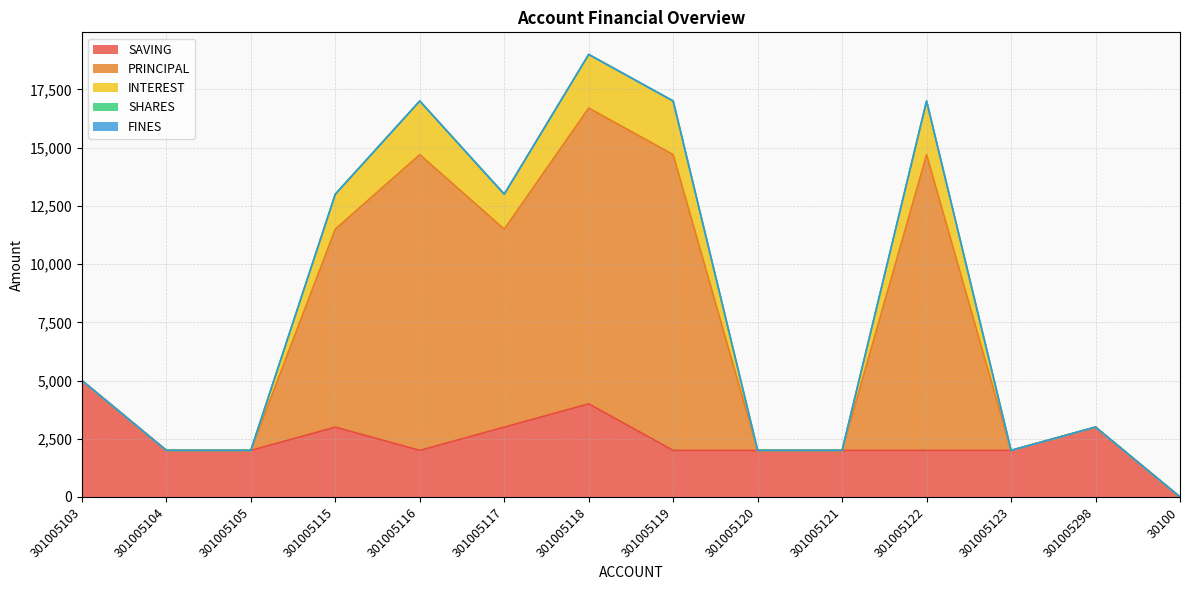

At which category is the sum across all series the highest?

301005118